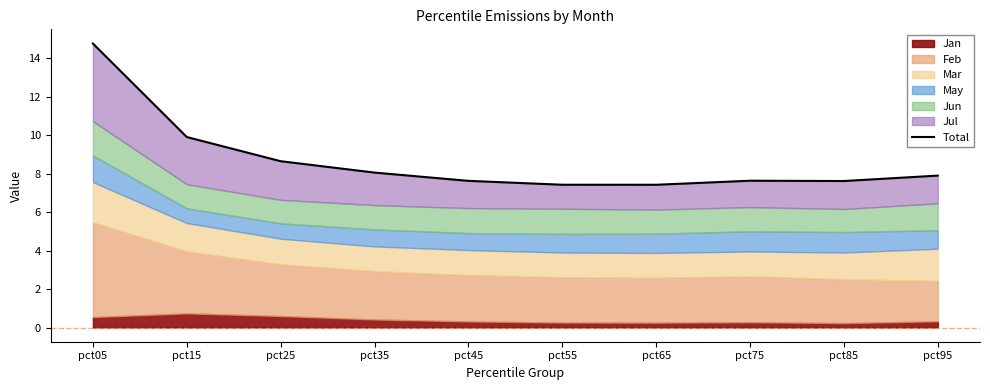

The chart shows a value of 5.1 at pct65. True or false?

False